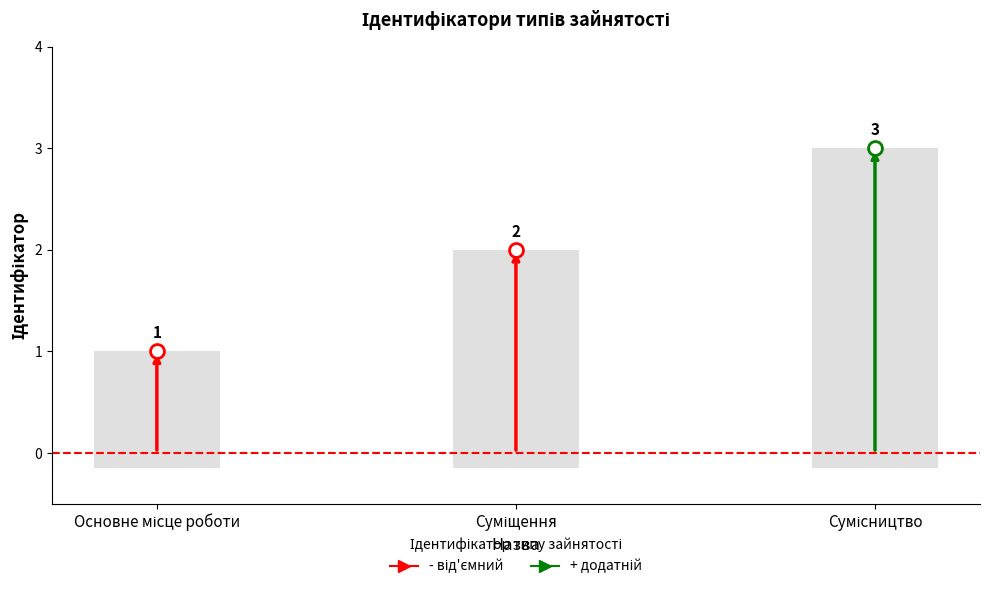

Which label corresponds to the largest value in the chart?

Сумісництво